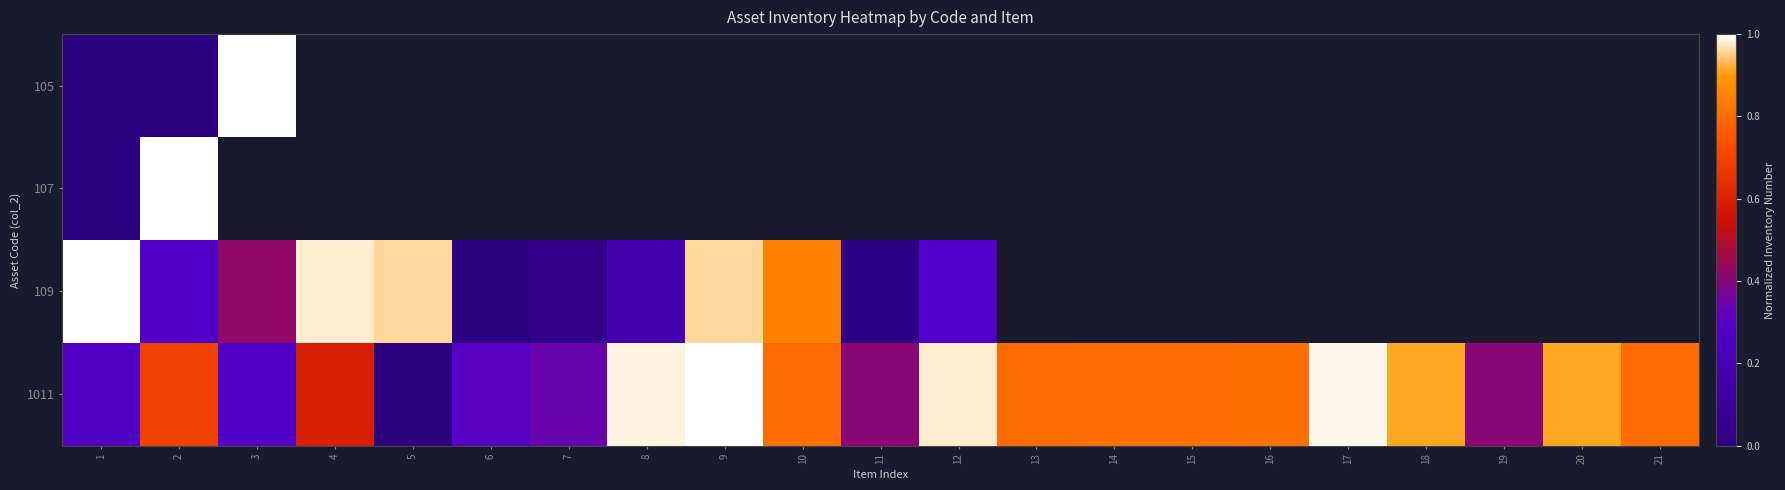

What is the difference between the maximum and minimum values in the 1011 series?

1.0